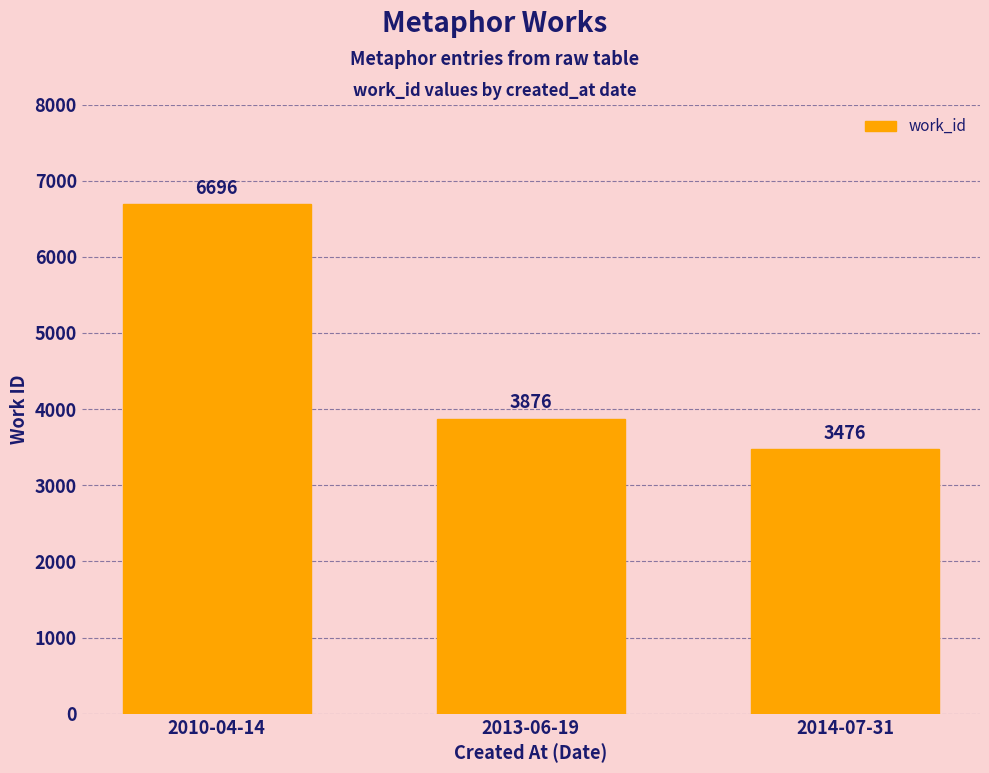

Rank the categories by value from highest to lowest.

2010-04-14, 2013-06-19, 2014-07-31